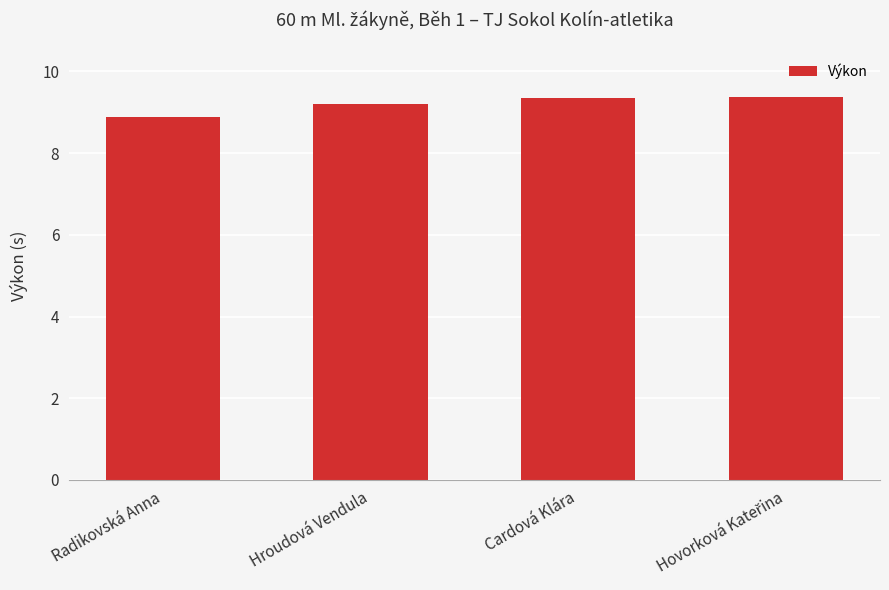

How many data points are less than 9?

1